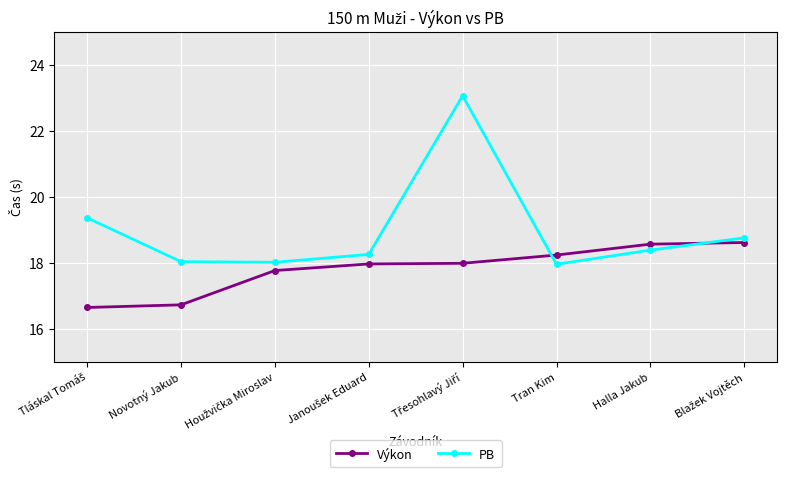

Rank the series by their average value, from lowest to highest.

Výkon, PB